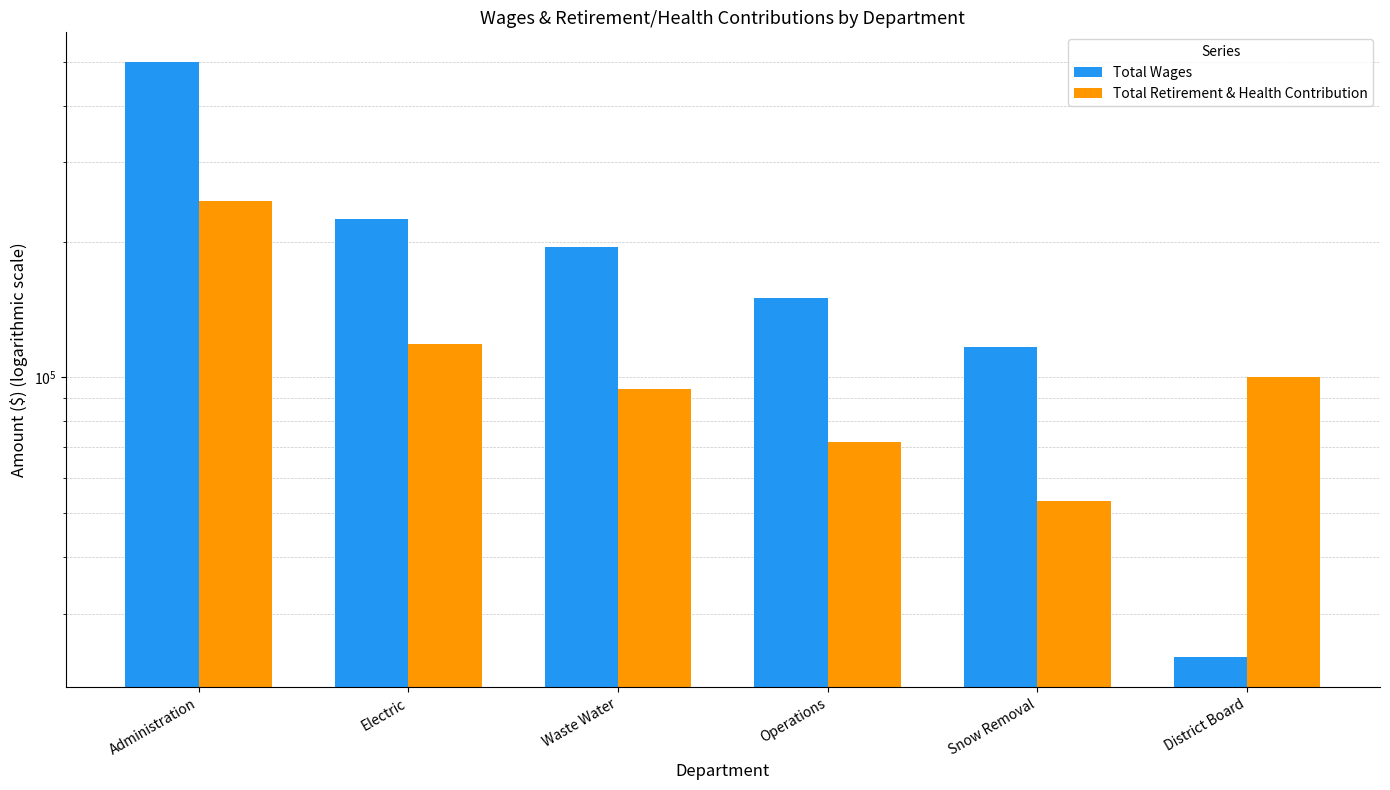

Reading left to right, list all the values displayed in this chart.

Total Wages: Administration=499283	Electric=223761	Waste Water=194179	Operations=150055	Snow Removal=116844	District Board=24000
Total Retirement & Health Contribution: Administration=245788	Electric=118431	Waste Water=94111	Operations=72091	Snow Removal=53342	District Board=100117